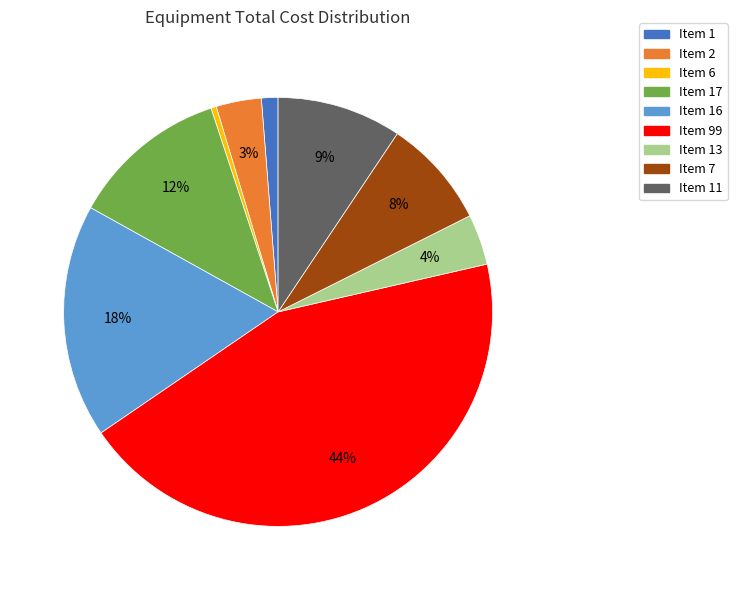

To the nearest percent, what is the difference between the largest and smallest slice percentages?

44%